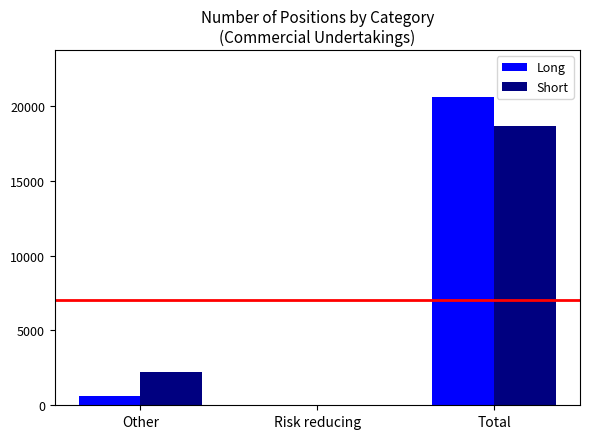

Which series changed the most between Other and Risk reducing?

Short